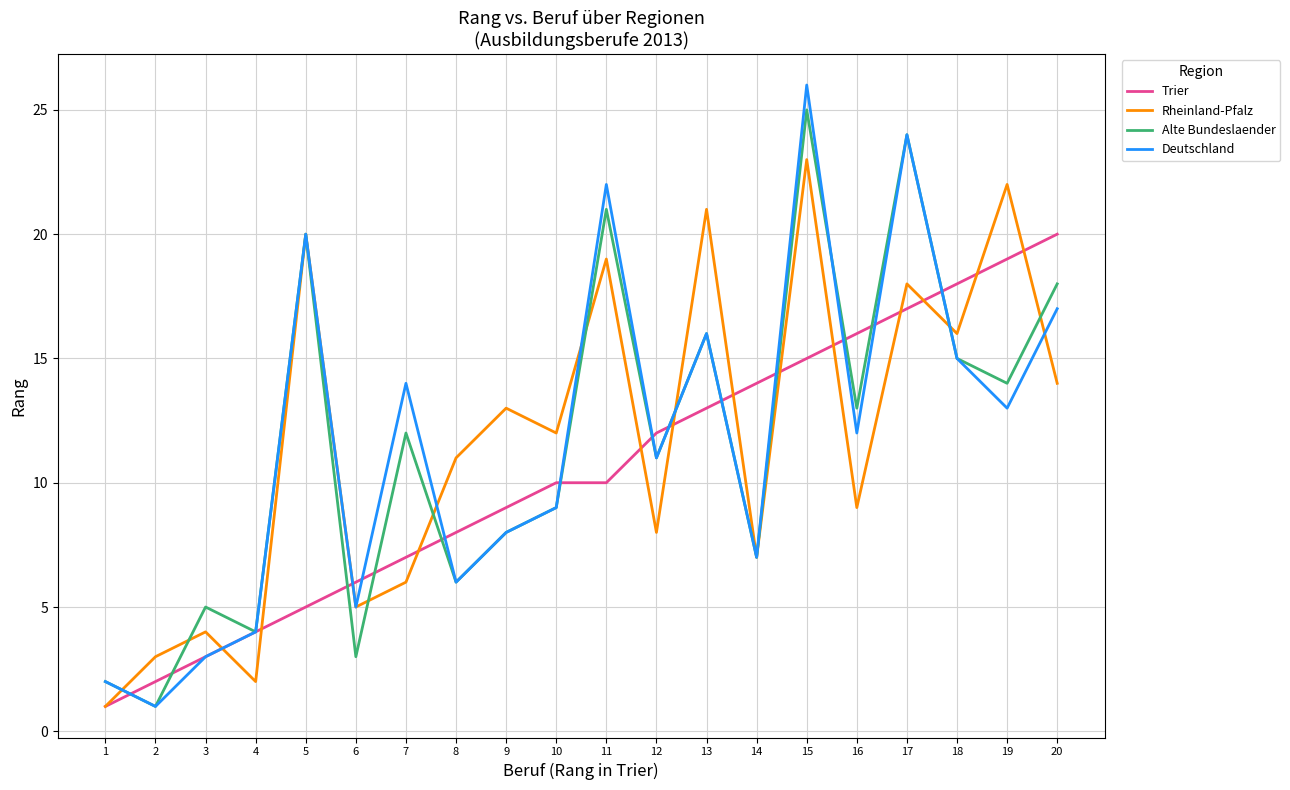

What is the total value across all series at 1?

6